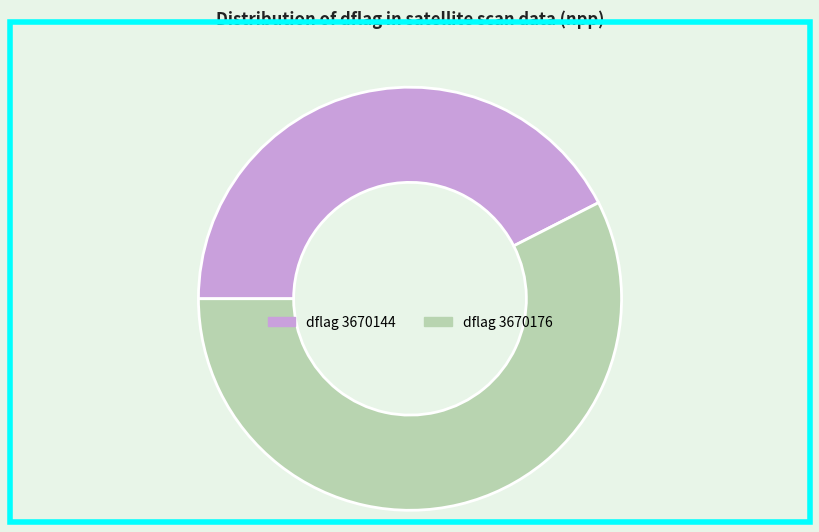

Is there any slice that represents more than half of the pie?

Yes